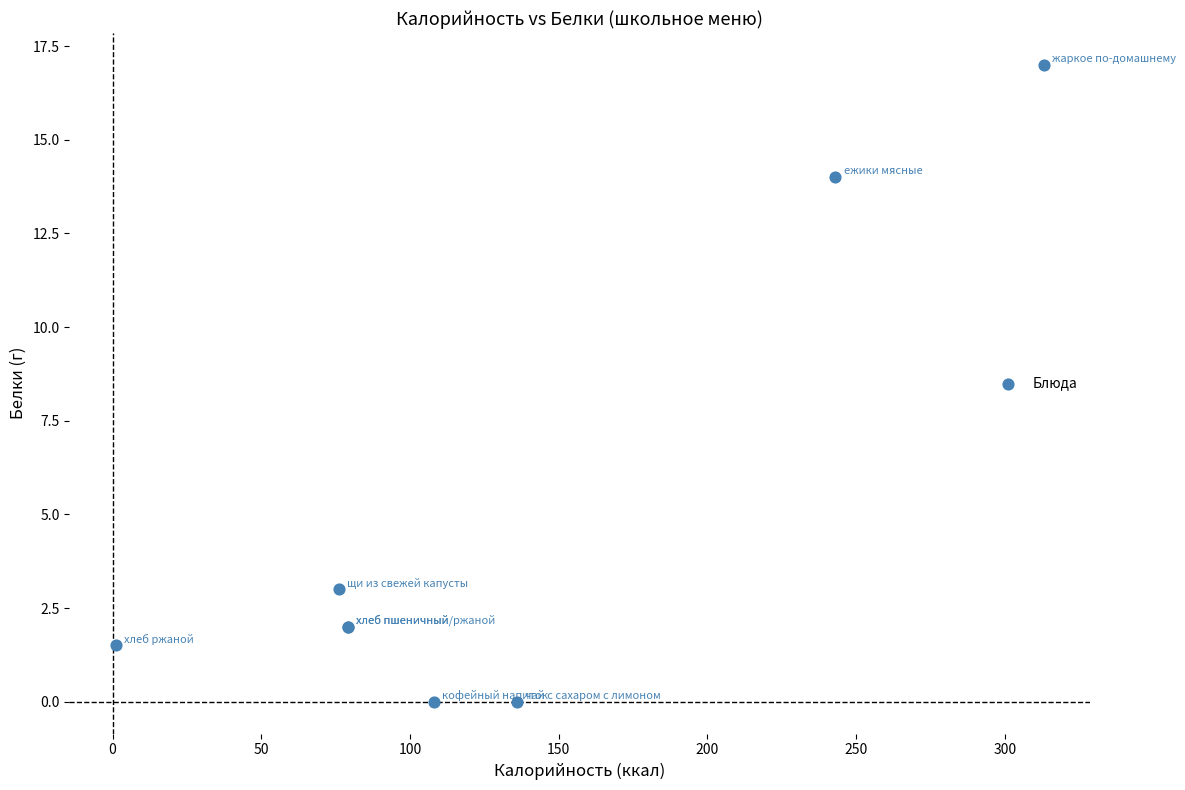

What Y value in the scatter plot is closest to 8?

3.0